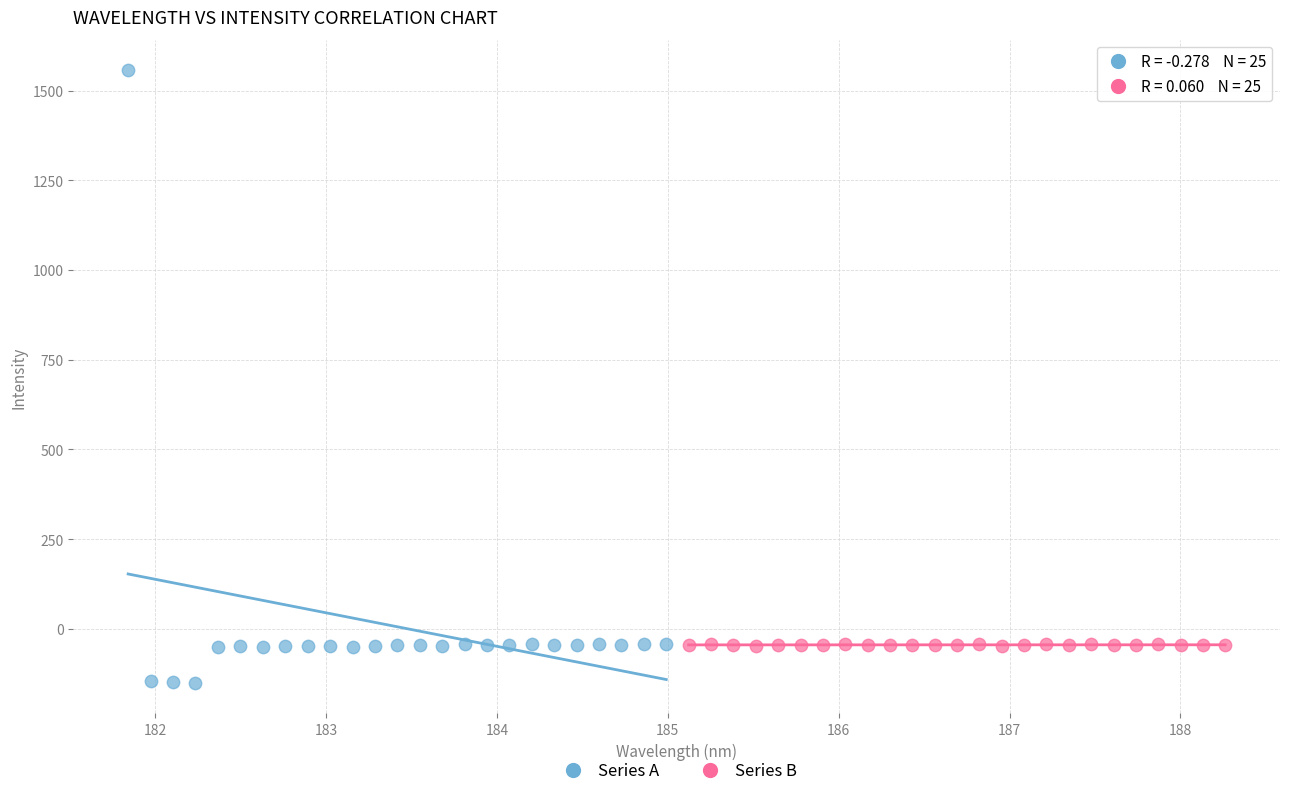

Which series reaches the minimum Y coordinate?

Series A